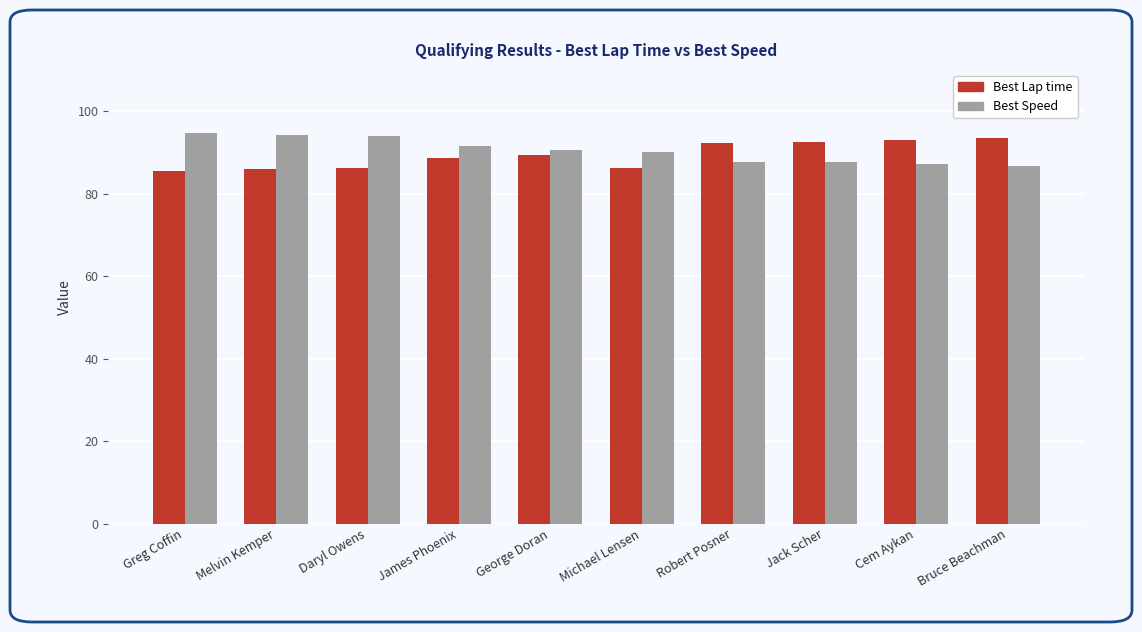

How many distinct data groups are displayed?

2